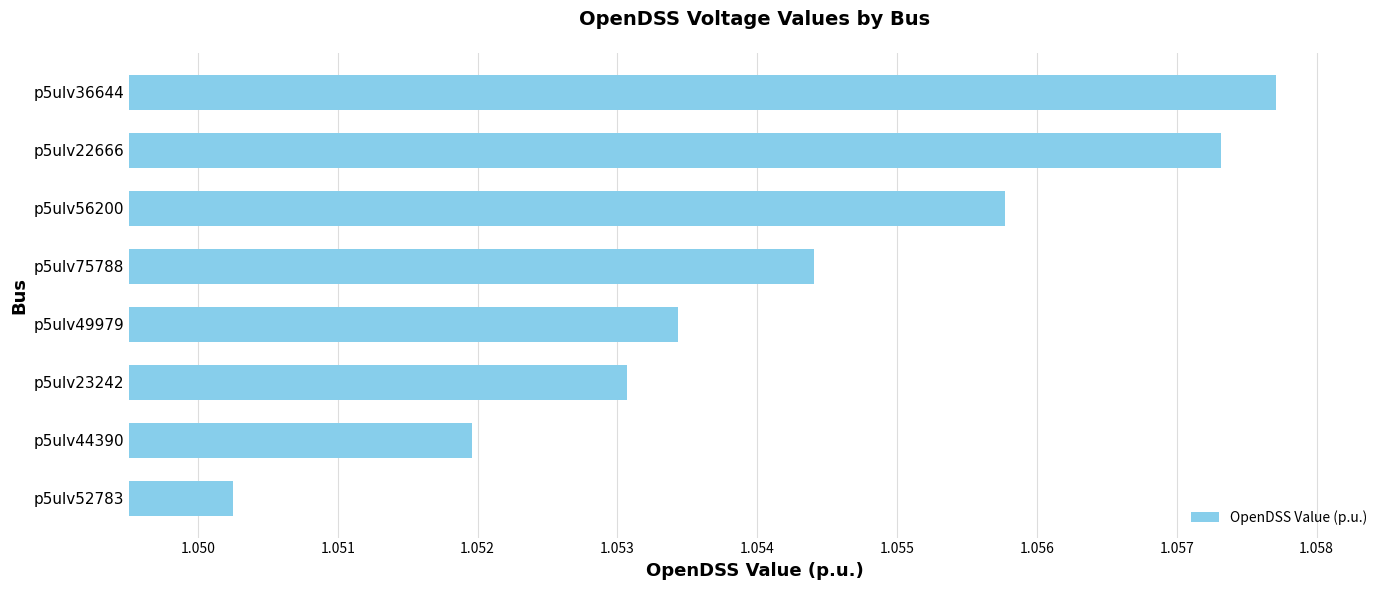

What is the ratio of the value at p5ulv52783 to the value at p5ulv22666?

1.0